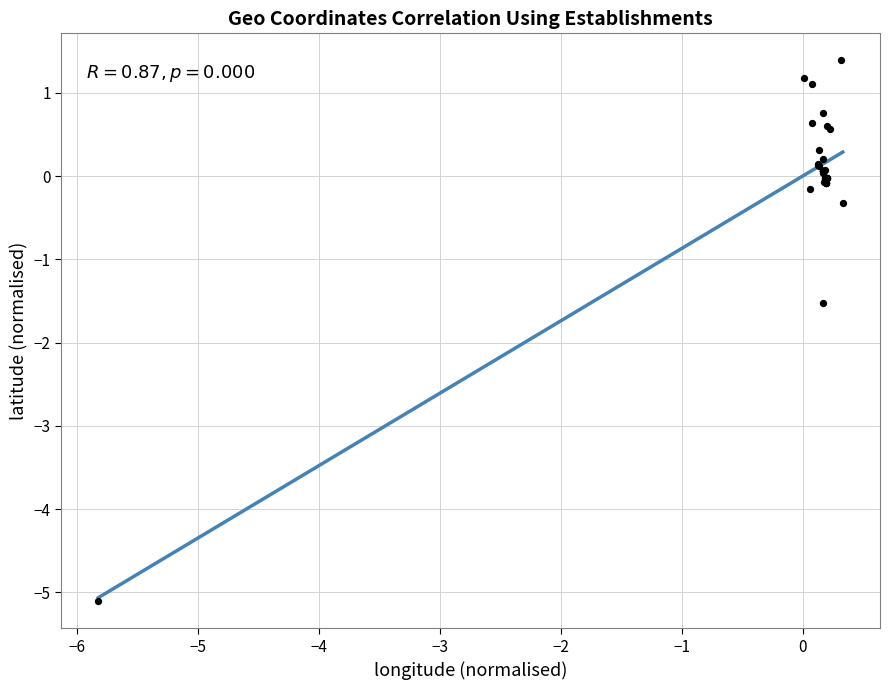

What Y value in the scatter plot is closest to -1?

-1.5